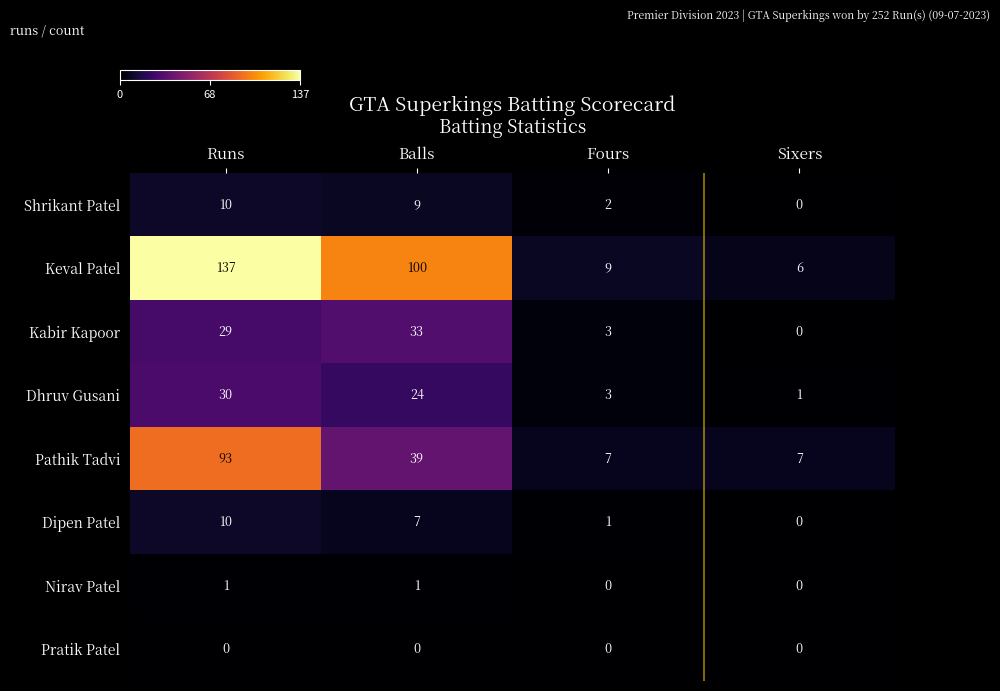

What is the total value across all series at Sixers?

14